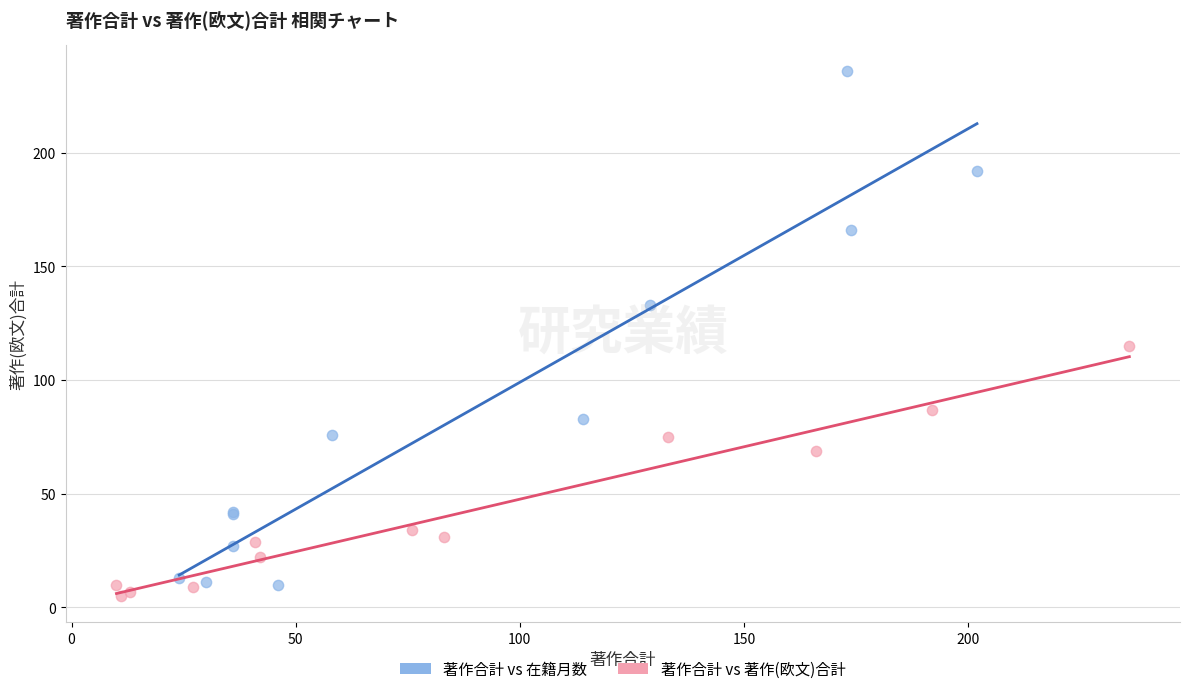

Which series reaches the maximum Y coordinate?

著作合計 vs 在籍月数